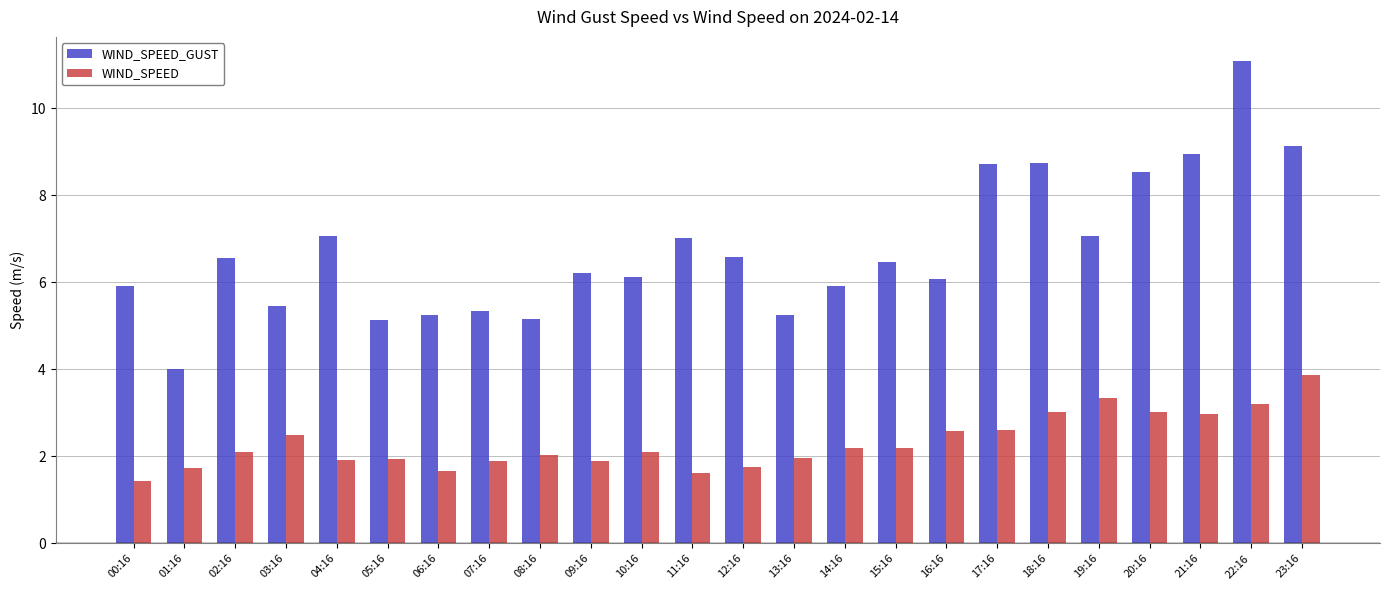

How many data points does each series have?

24